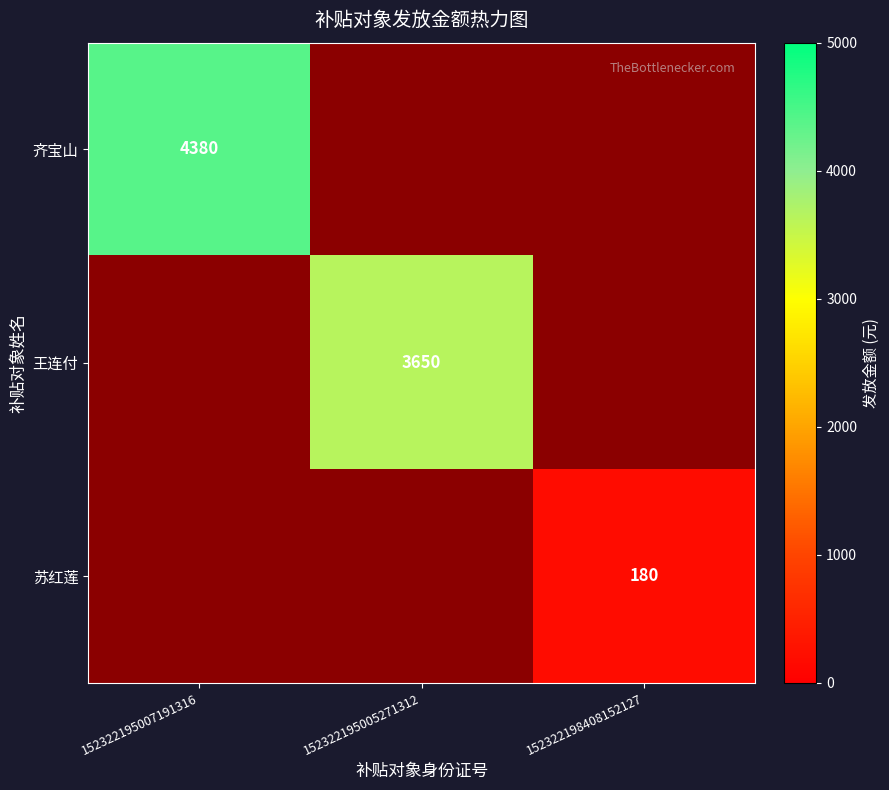

Between 152322195005271312 and 152322198408152127, which is larger?

152322195005271312